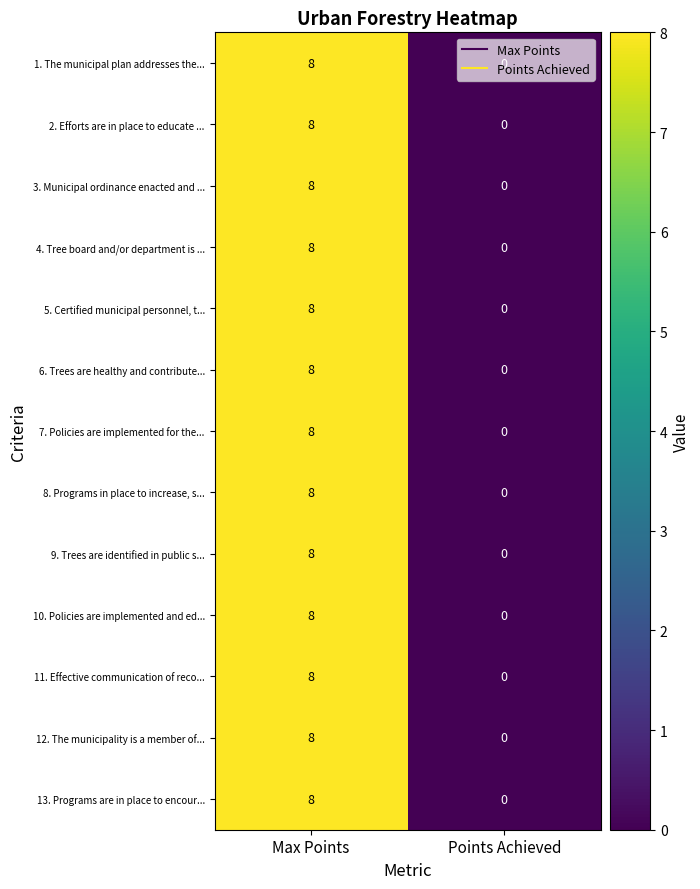

How many categories are shown in the chart?

2